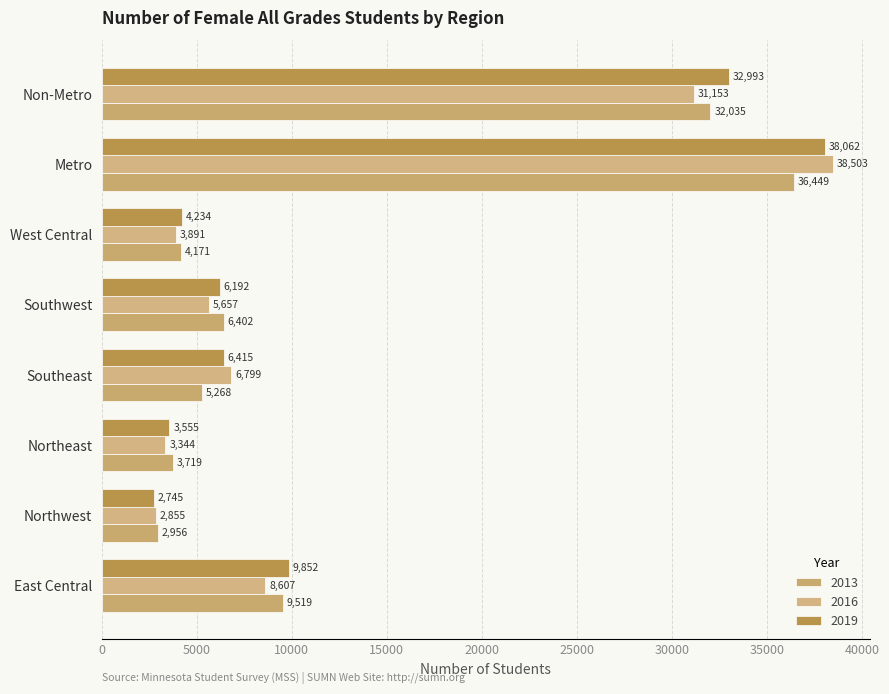

Which series has the largest range (max minus min)?

2016